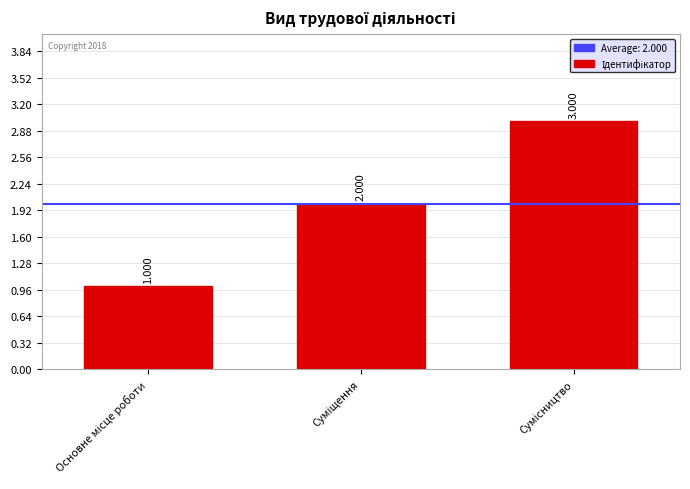

What is the difference between the second highest and minimum values?

1